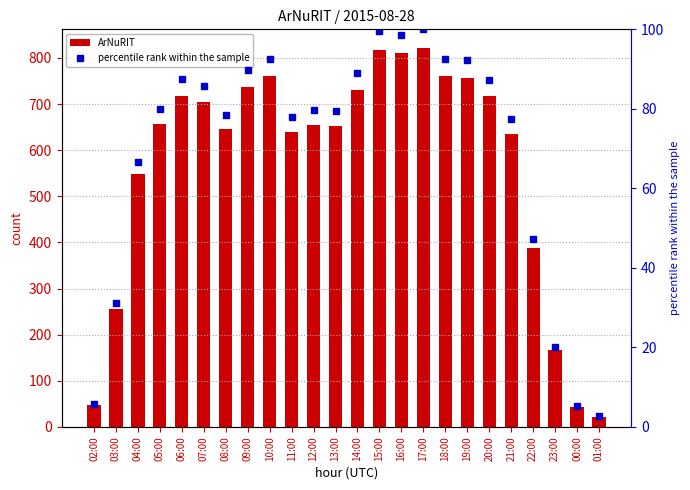

How many values in the percentile rank within the sample series exceed 79?

14